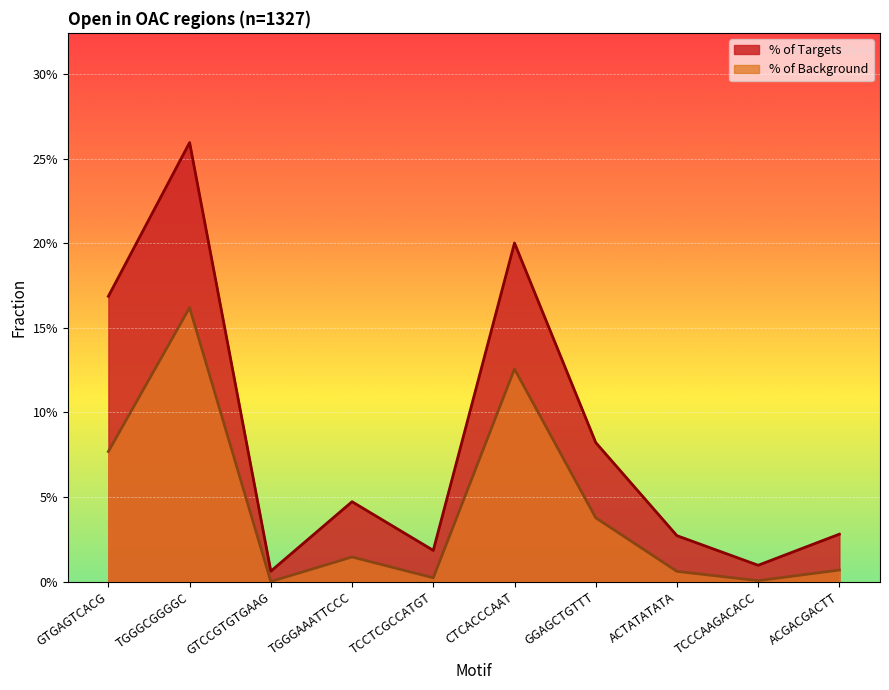

Read the % of Targets value at CTCACCCAAT.

0.2